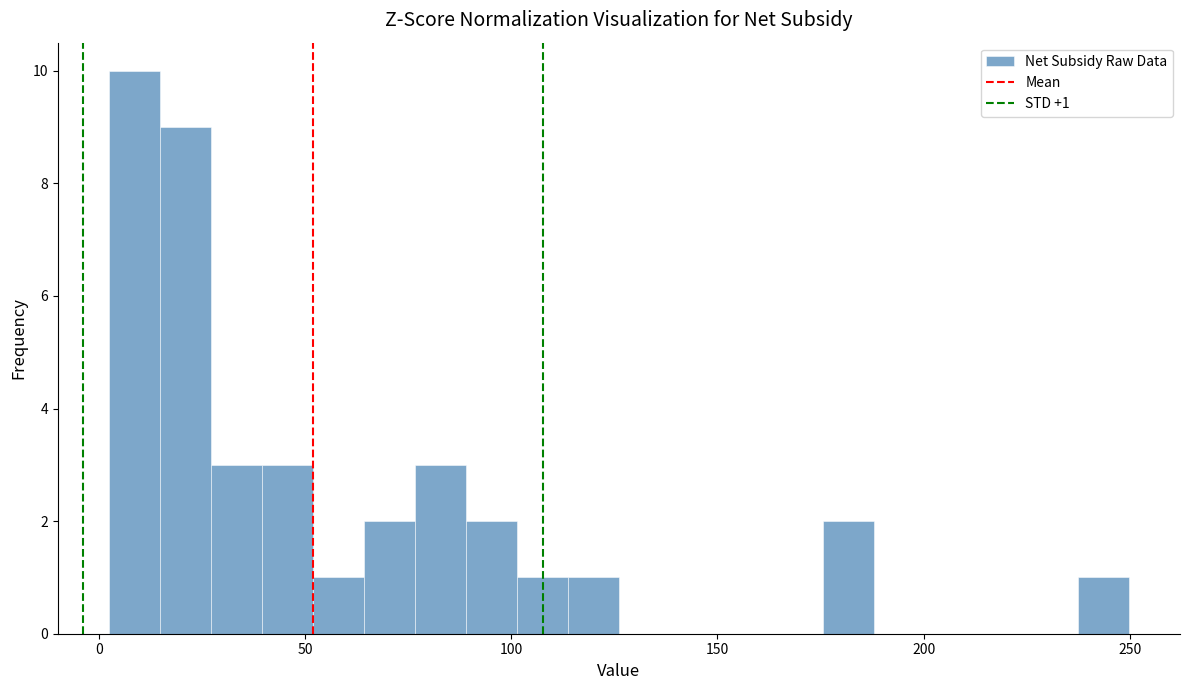

Read against the x-axis, roughly where is the centre of the tallest bar?

10